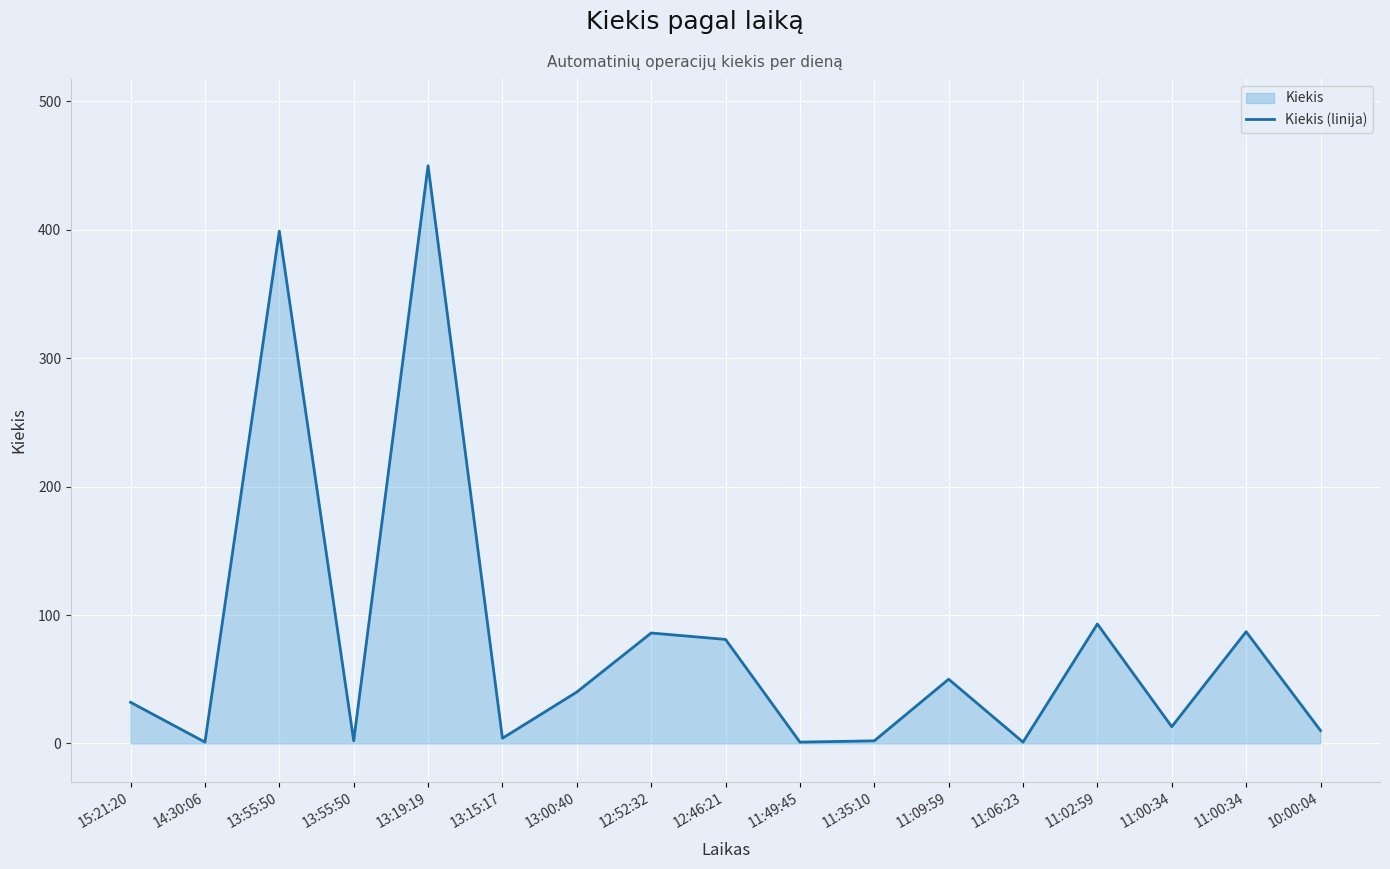

At which category does the data reach its first local peak?

13:55:50